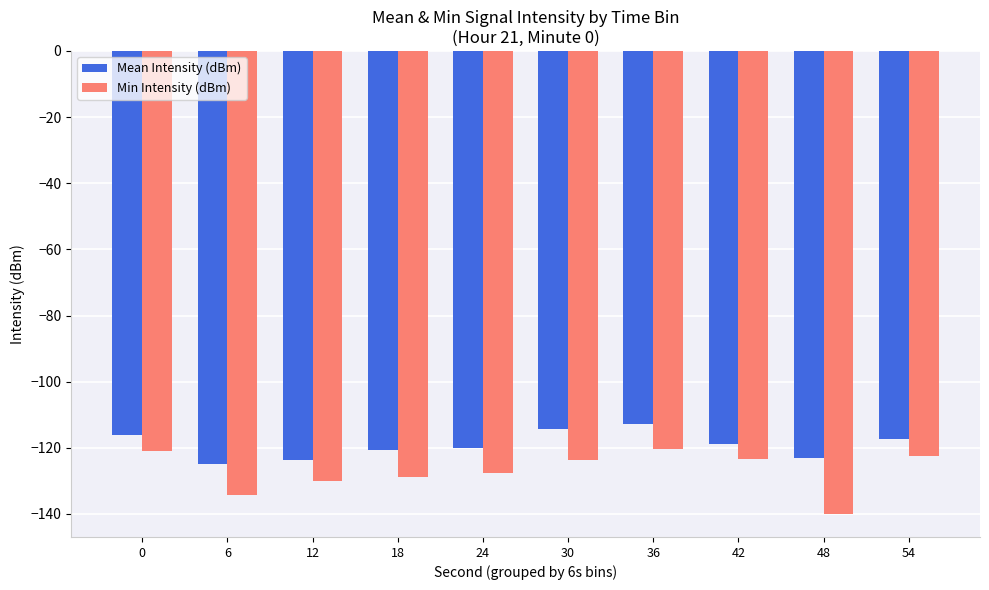

Rank the series at 36 from highest to lowest value.

Mean Intensity (dBm), Min Intensity (dBm)